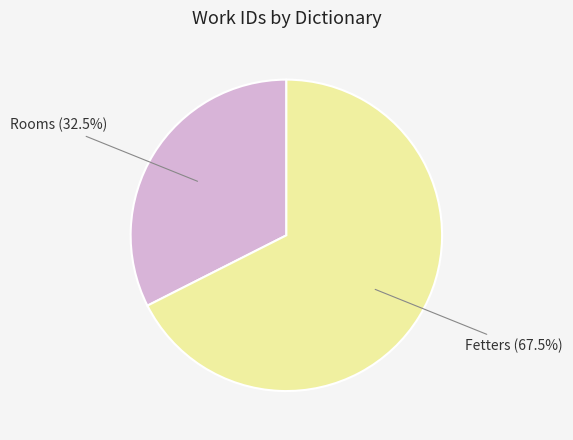

What is the smallest slice in the pie chart?

Rooms